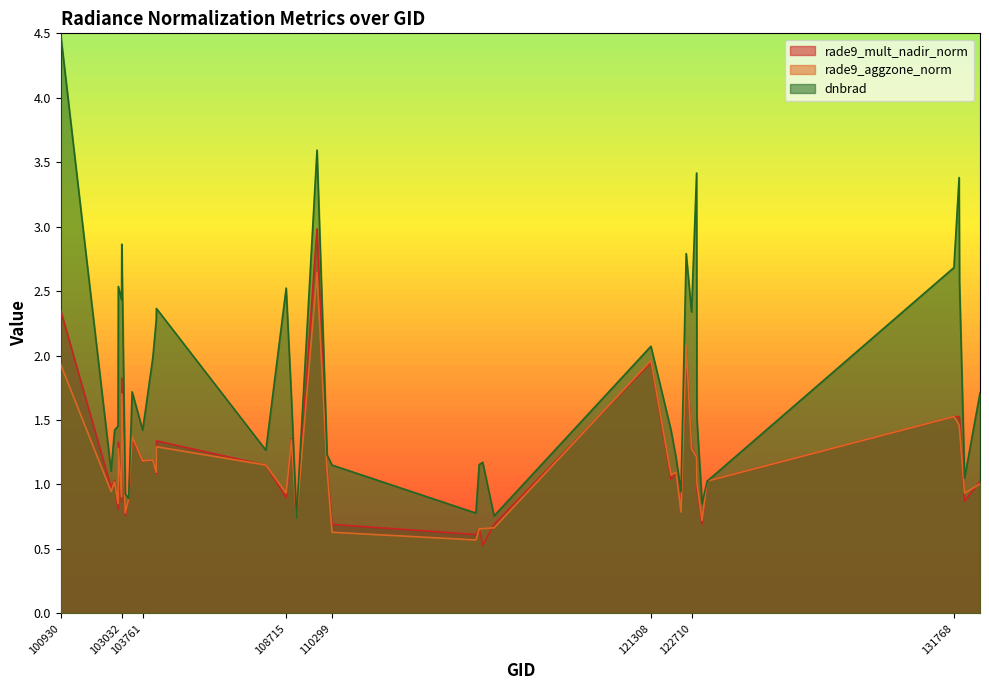

At which label does rade9_mult_nadir_norm reach its peak?

109780